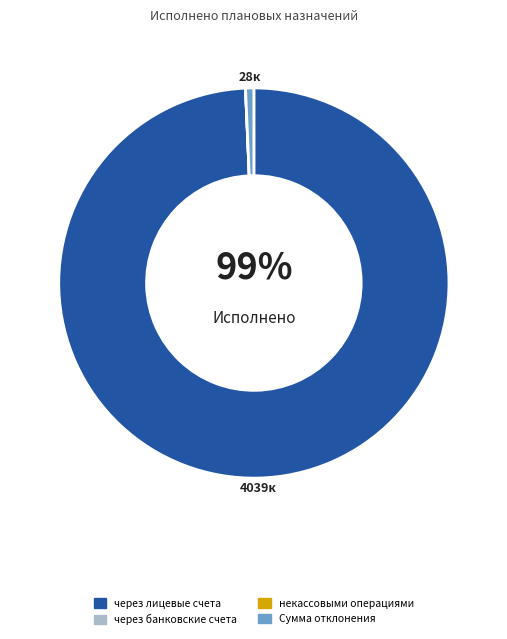

Which category has the biggest portion of the pie?

через лицевые счета